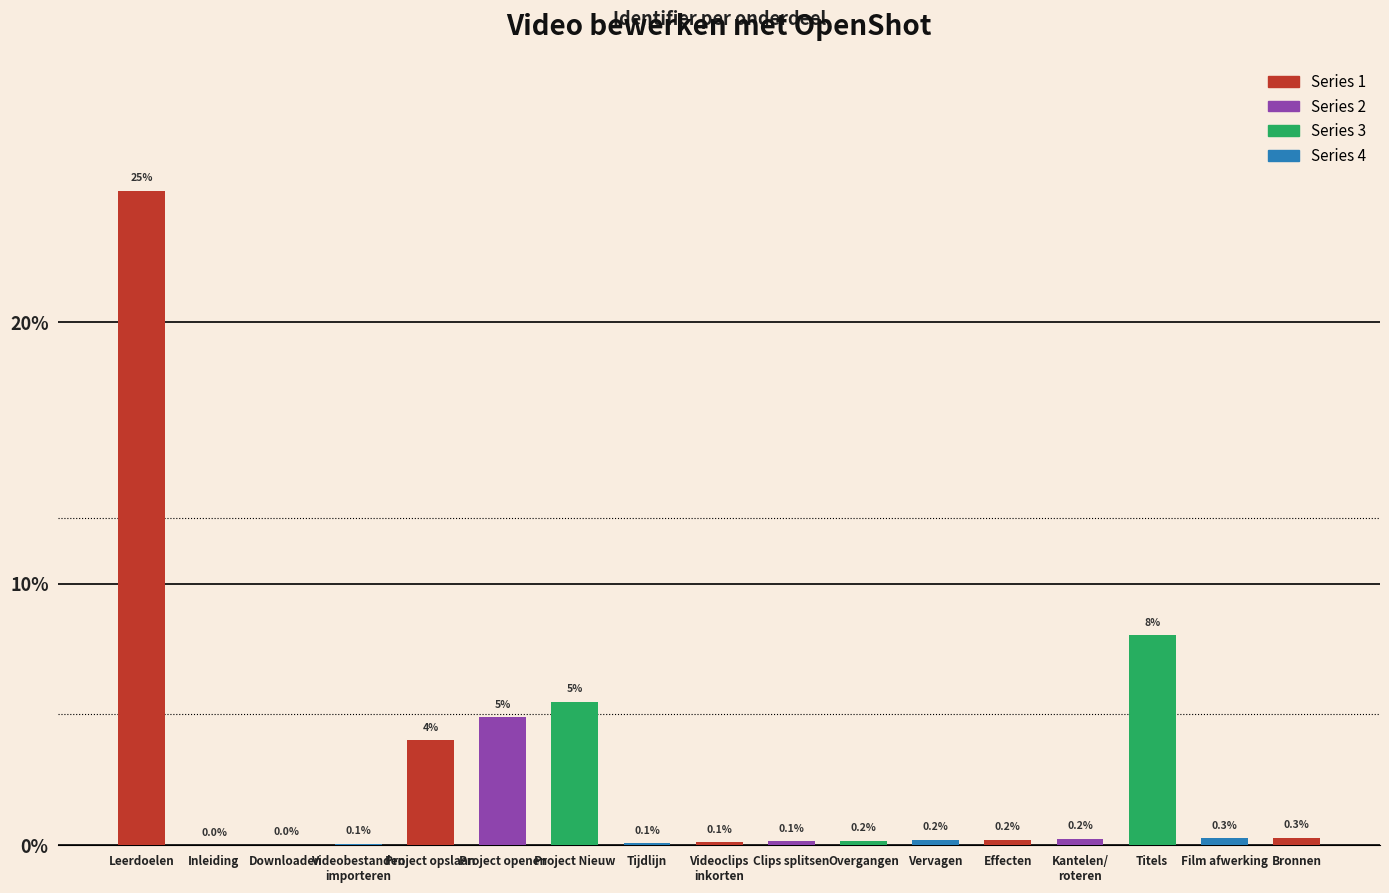

At which category does the chart reach its peak across all series?

Leerdoelen